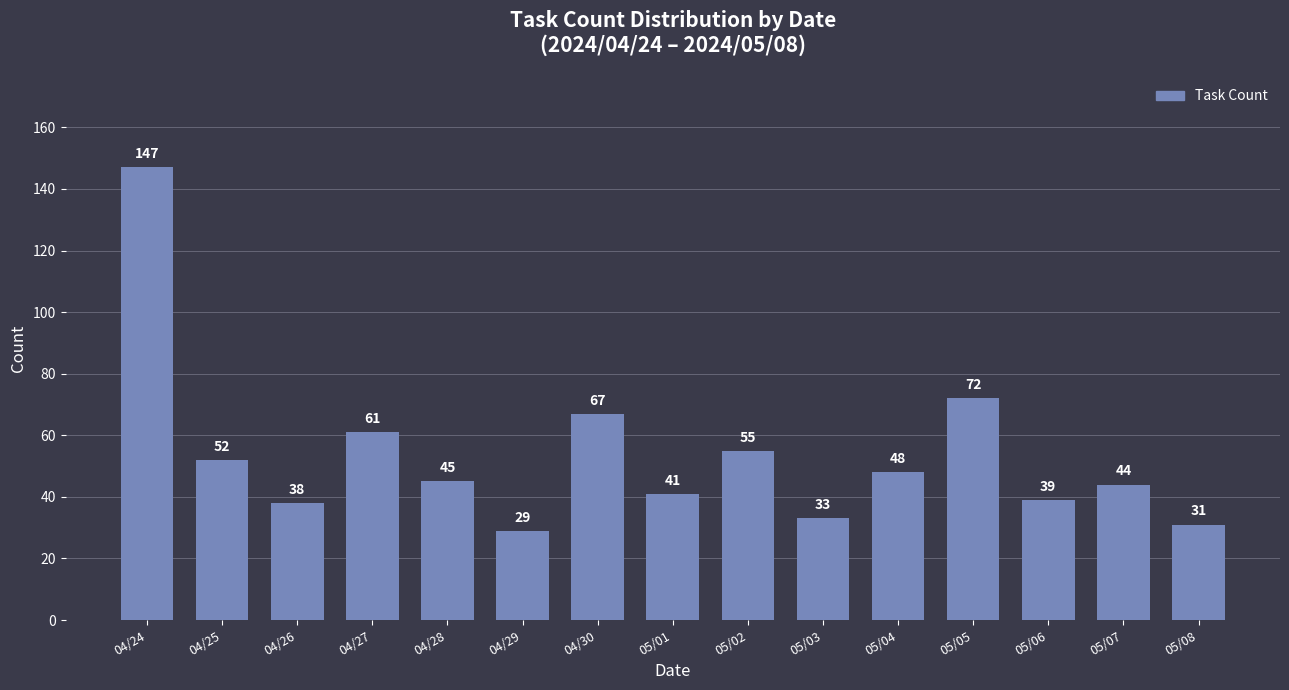

Reading right to left, what are all the values shown in this chart?

05/08=31	05/07=44	05/06=39	05/05=72	05/04=48	05/03=33	05/02=55	05/01=41	04/30=67	04/29=29	04/28=45	04/27=61	04/26=38	04/25=52	04/24=147